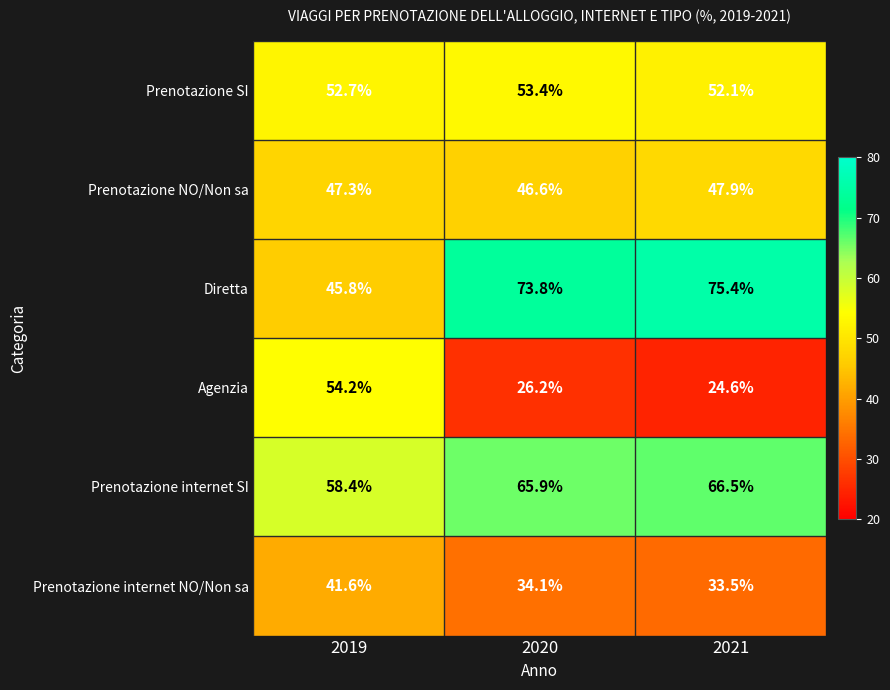

The value of Diretta at 2020 is 73.8. True or false?

True